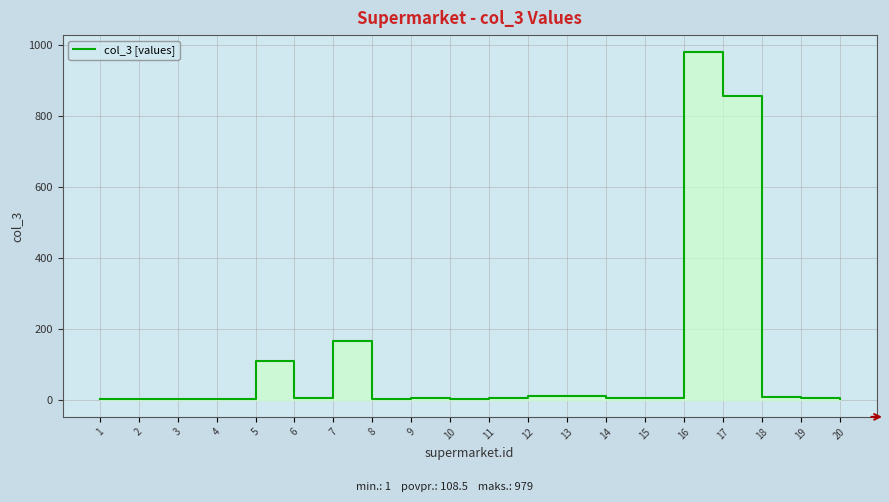

What is the change in value from 2 to 15?

+3